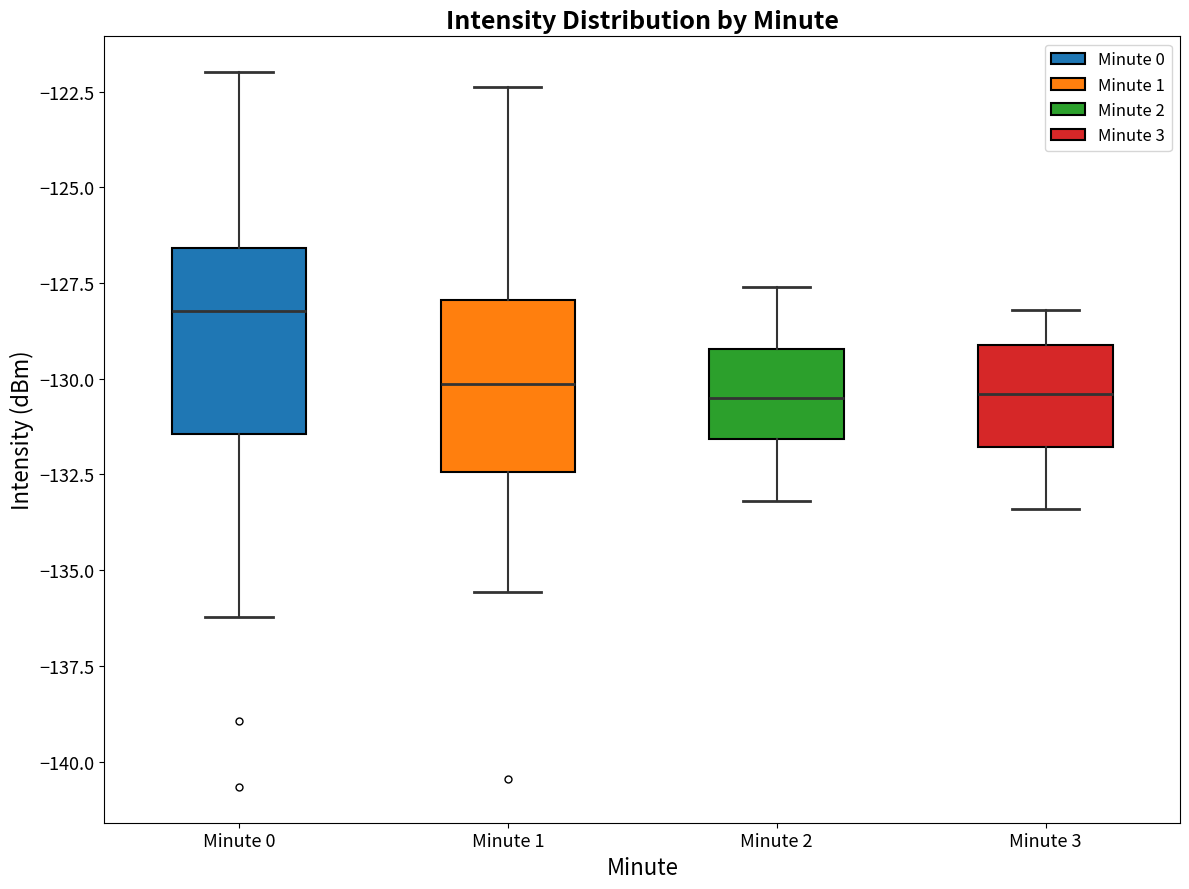

Reading left to right, read every box against the y-axis: the position of its median line, the range the box covers, and the ends of its whiskers. The values are not printed on the chart, so give them approximately, as read against the axis.

Minute 0: median -128.0, box -131.5 to -126.5, whiskers -136.0 to -122.0
Minute 1: median -130.0, box -132.5 to -128.0, whiskers -135.5 to -122.5
Minute 2: median -130.5, box -131.5 to -129.0, whiskers -133.0 to -127.5
Minute 3: median -130.5, box -132.0 to -129.0, whiskers -133.5 to -128.0